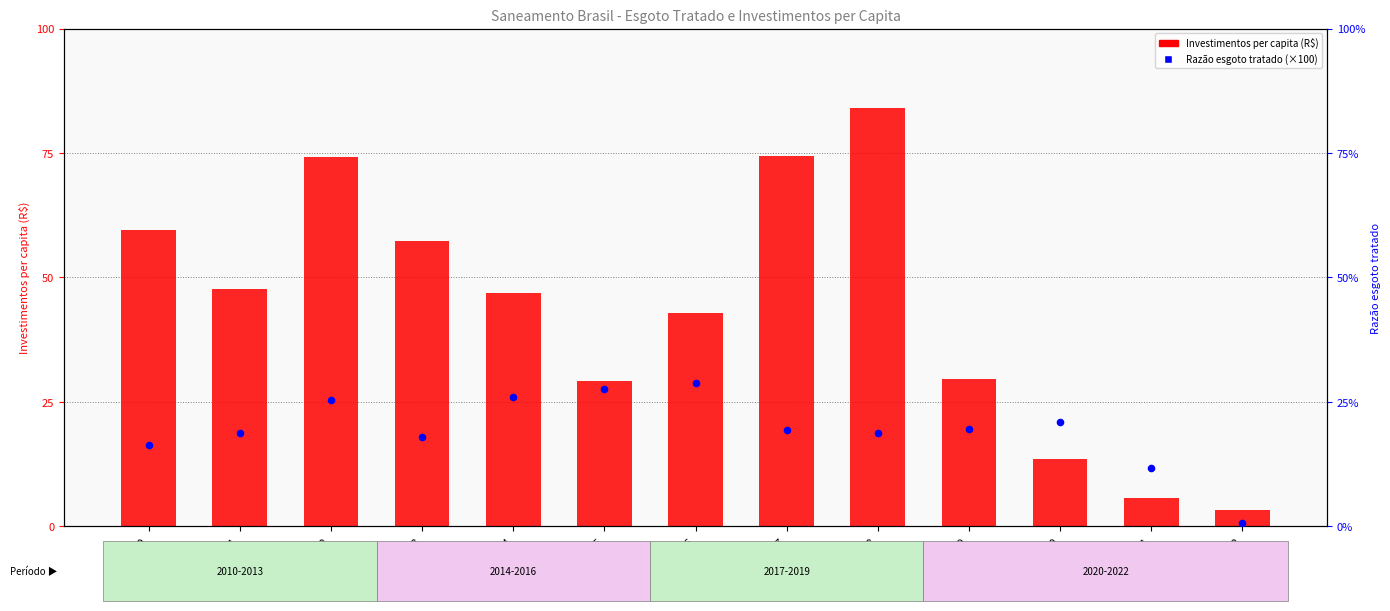

Which series contains the lowest Y value?

Razão esgoto tratado (×100)